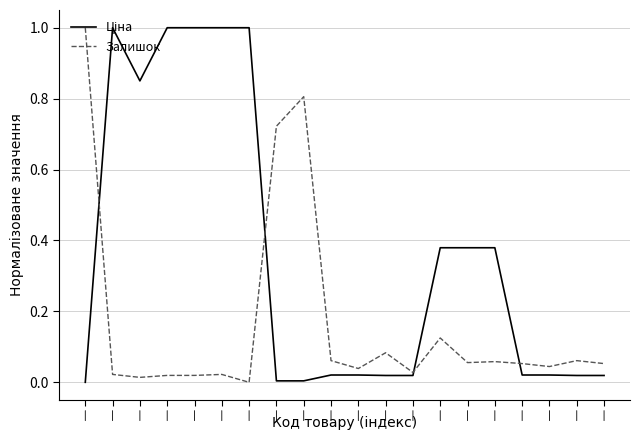

What is the greatest value displayed?

1.0